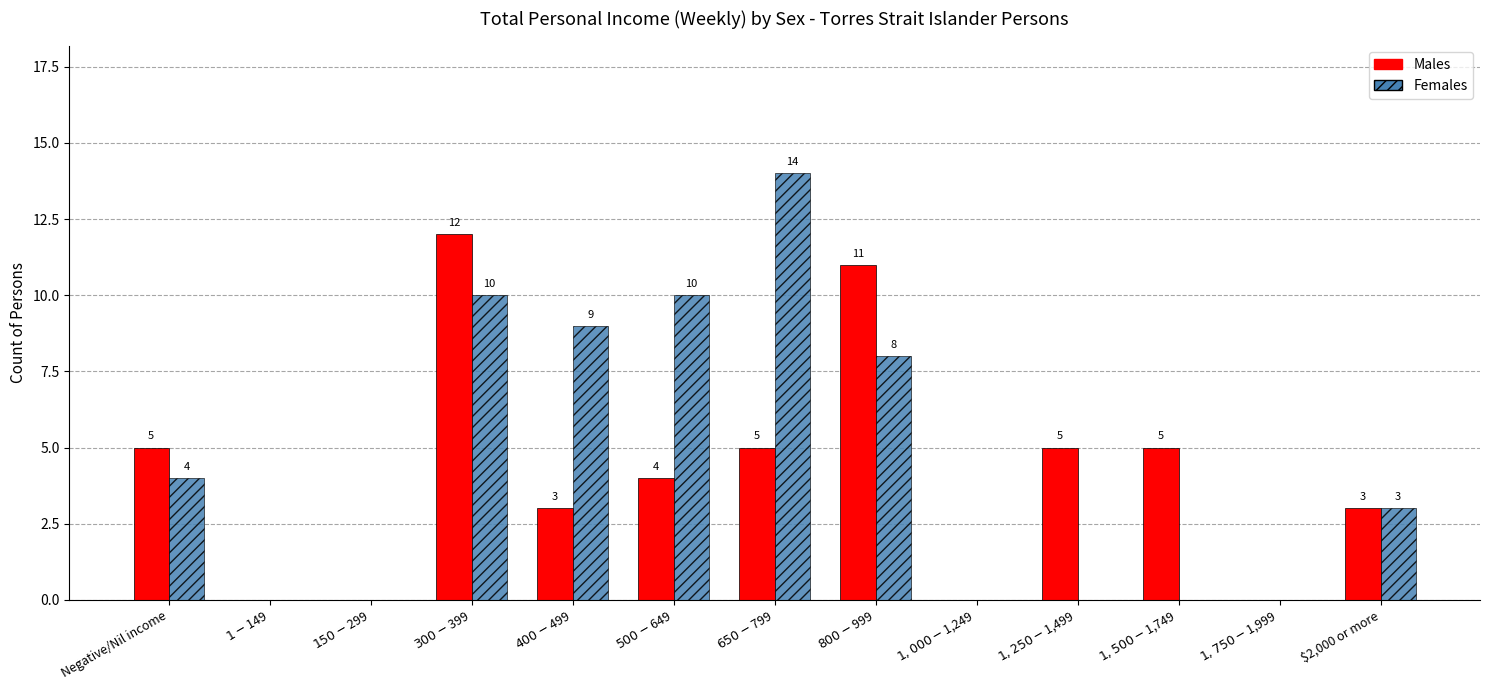

What is the maximum value shown in the chart?

14